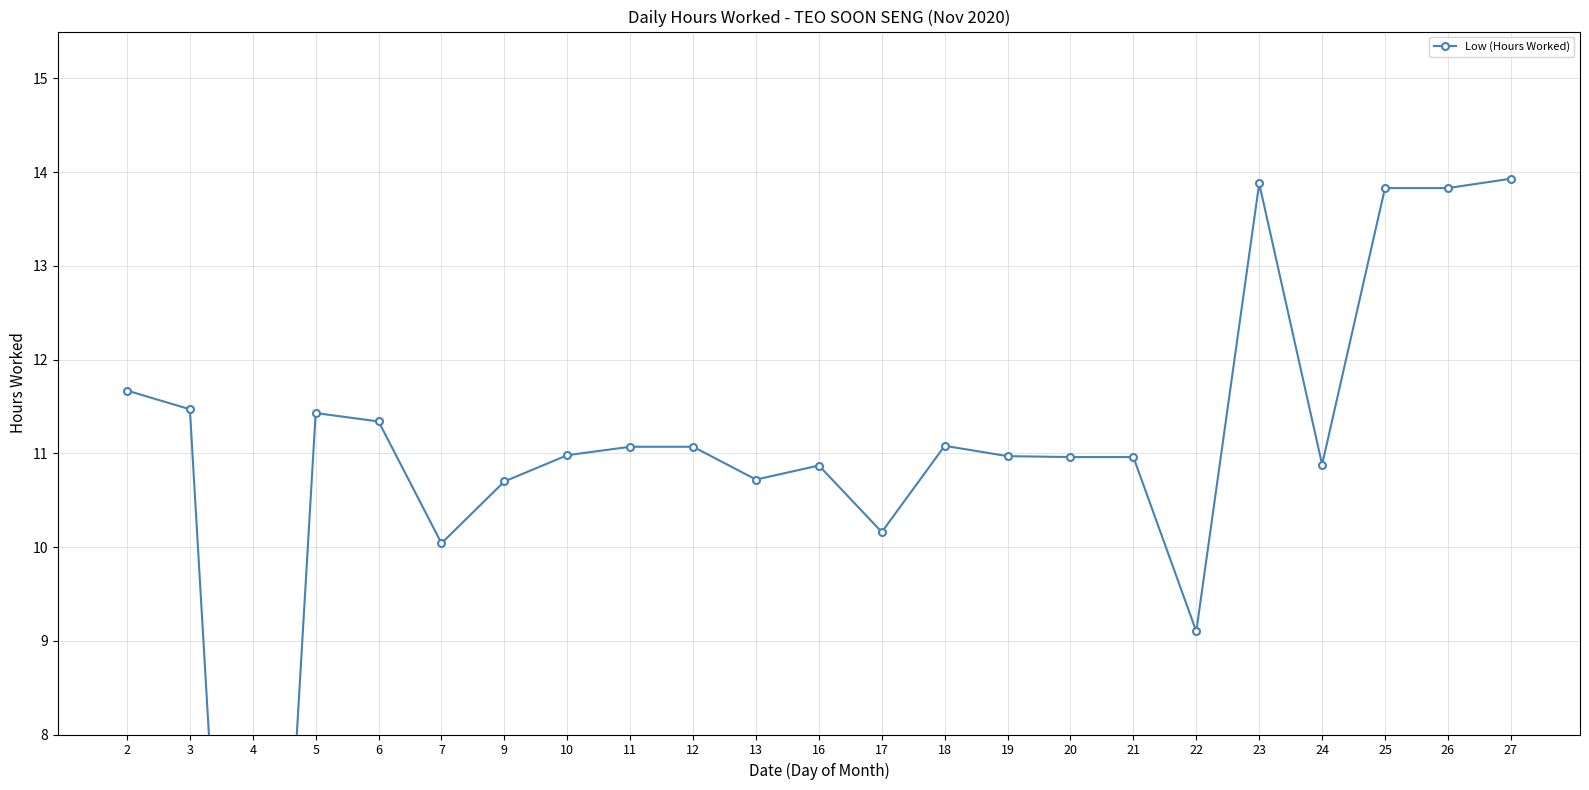

The value at 10 is 3.6. True or false?

False